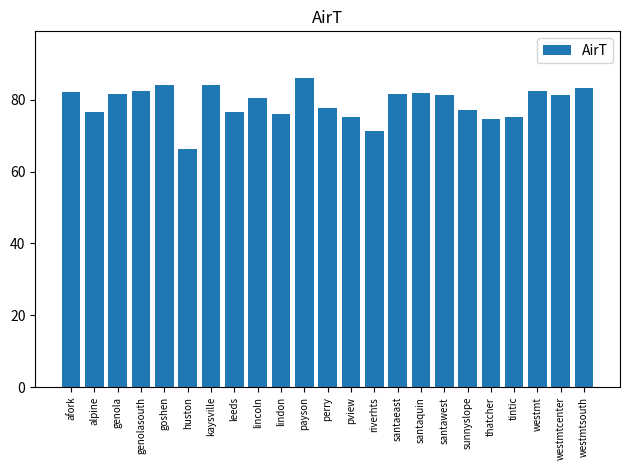

What position from the right is genolasouth?

20